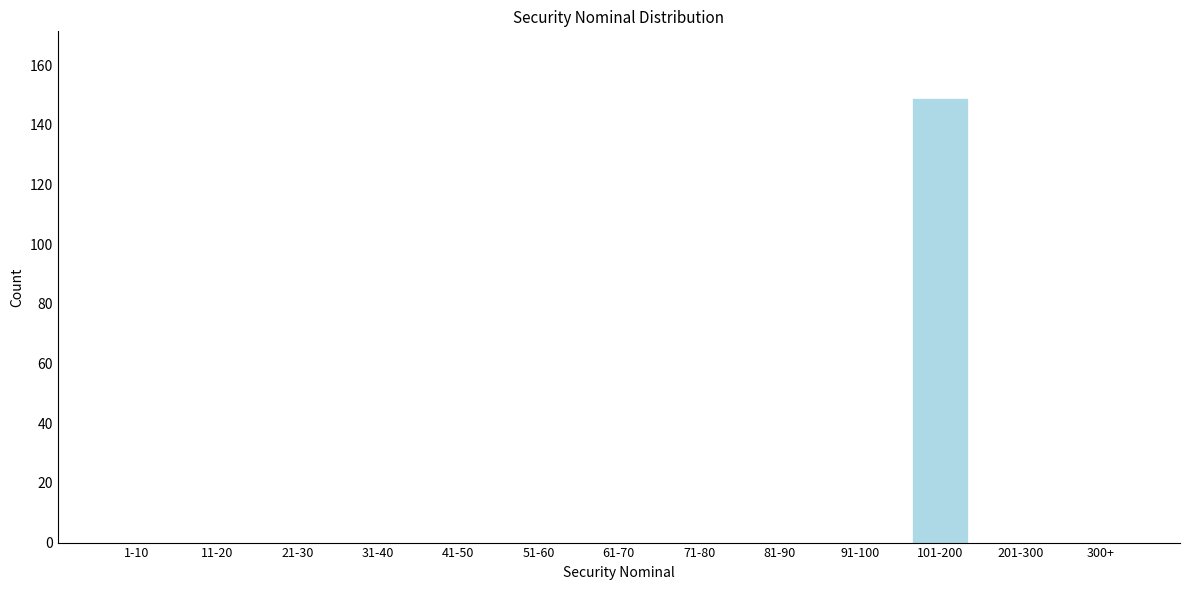

Reading left to right, what are all the values shown in this chart?

1-10=0	11-20=0	21-30=0	31-40=0	41-50=0	51-60=0	61-70=0	71-80=0	81-90=0	91-100=0	101-200=149	201-300=0	300+=0